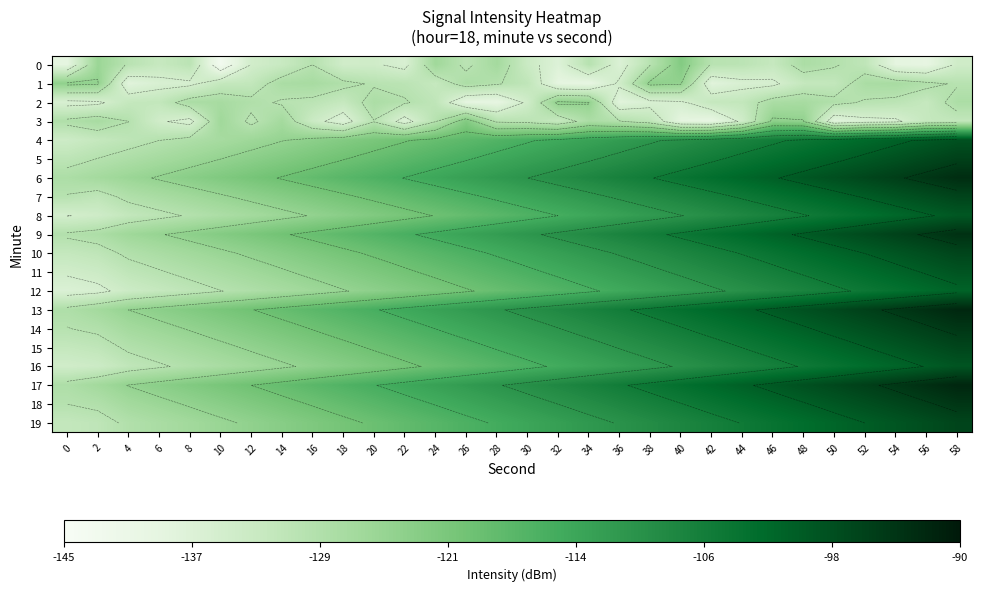

What is the sum of the 14 values at 44 and 20?

-220.2